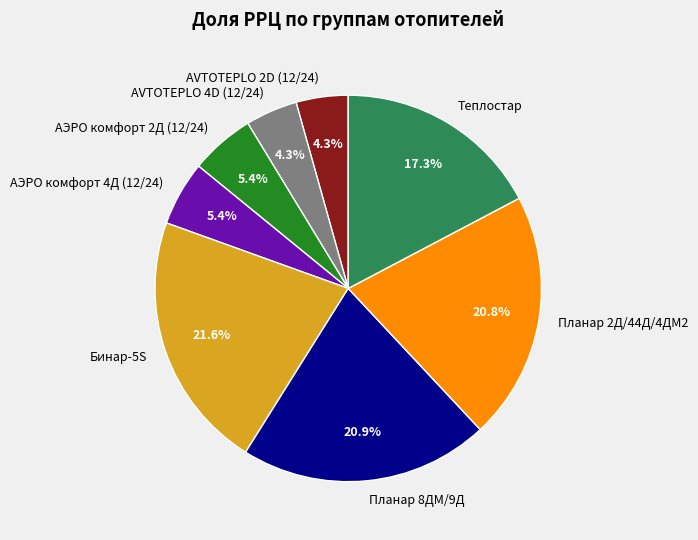

What is the ratio of the value at AVTOTEPLO 2D (12/24) to the value at АЭРО комфорт 2Д (12/24)?

0.8